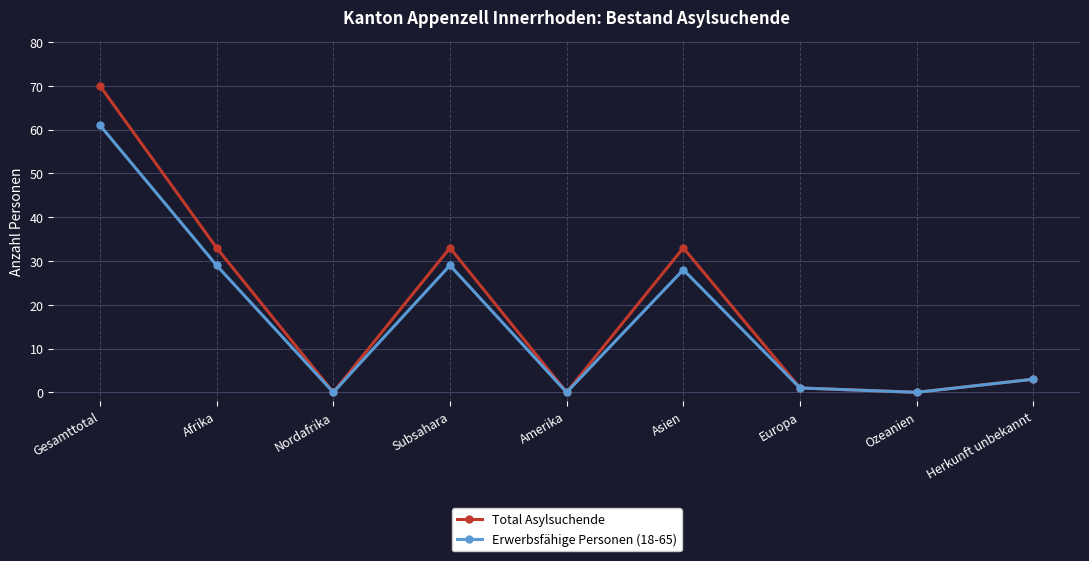

How many interior local valleys does the Erwerbsfähige Personen (18-65) series have?

3